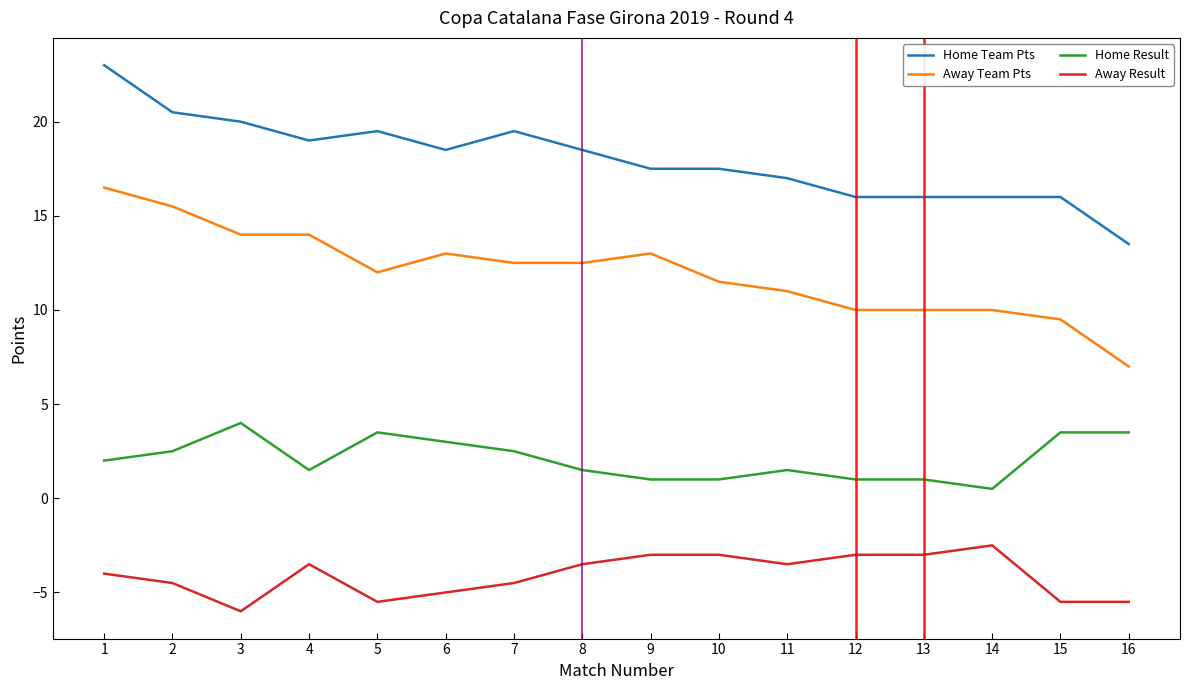

Where is the first local maximum for Away Result?

4